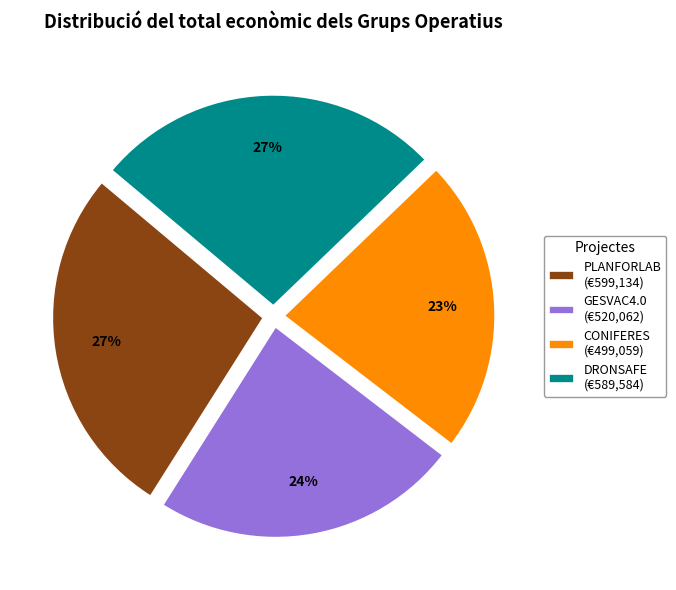

Is GESVAC4.0 (€520,062) the majority of the pie?

No